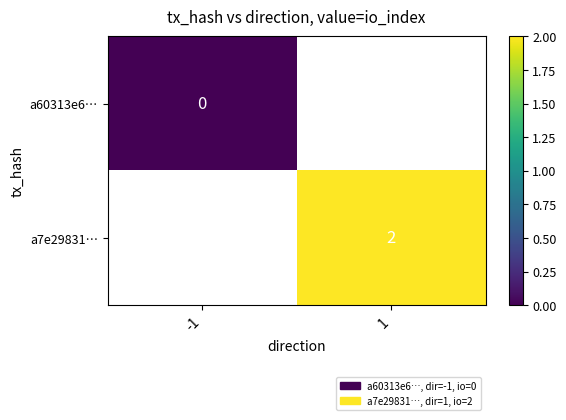

Is the value of a60313e6… at -1 greater than the value of a7e29831… at 1?

No